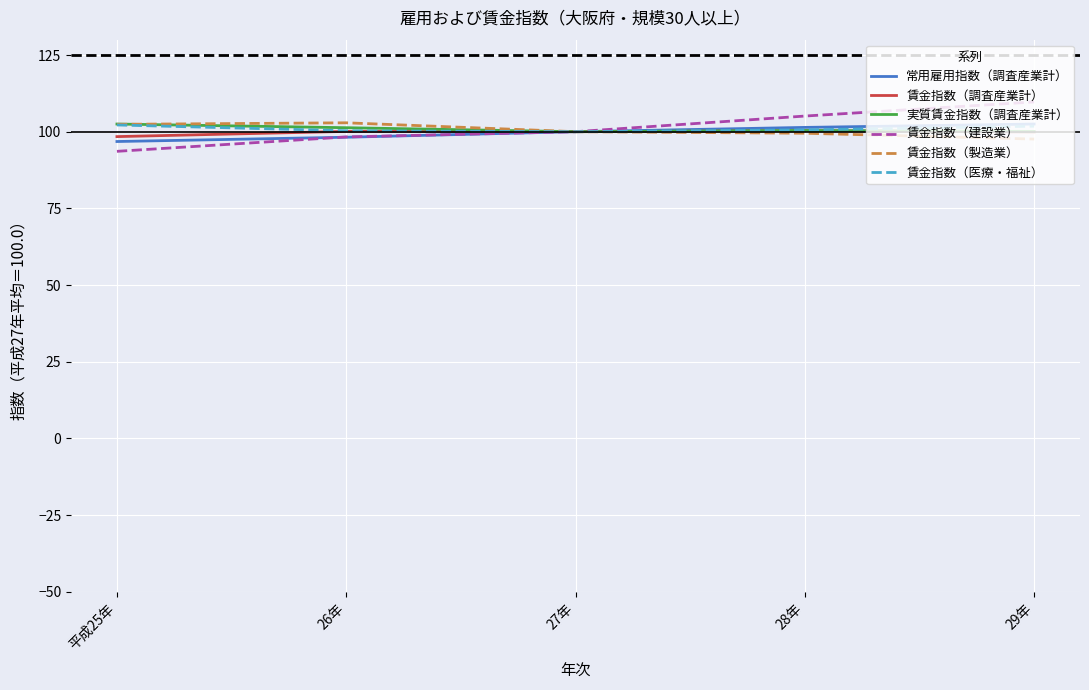

What is the sum of the 賃金指数（建設業） values at 26年 and 29年?

208.0